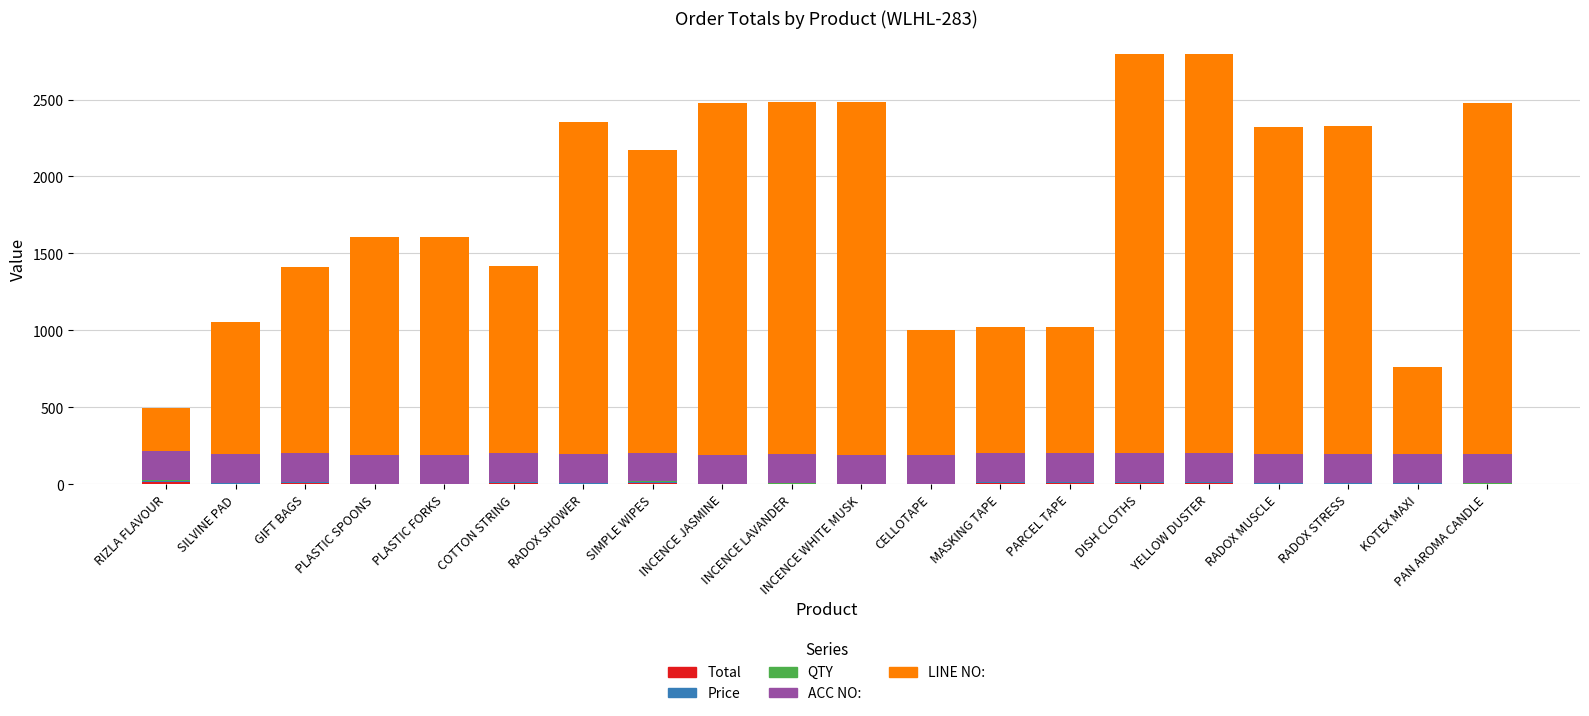

How many series are shown in this chart?

5